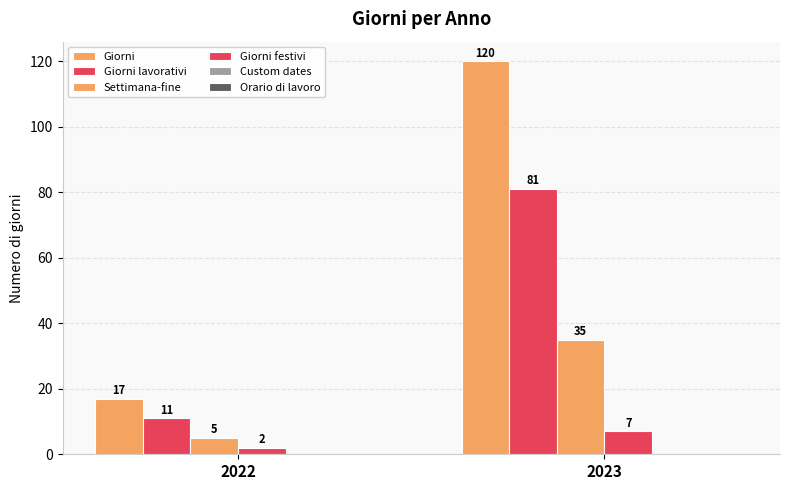

Are the bars grouped side by side (vs. stacked)?

Yes